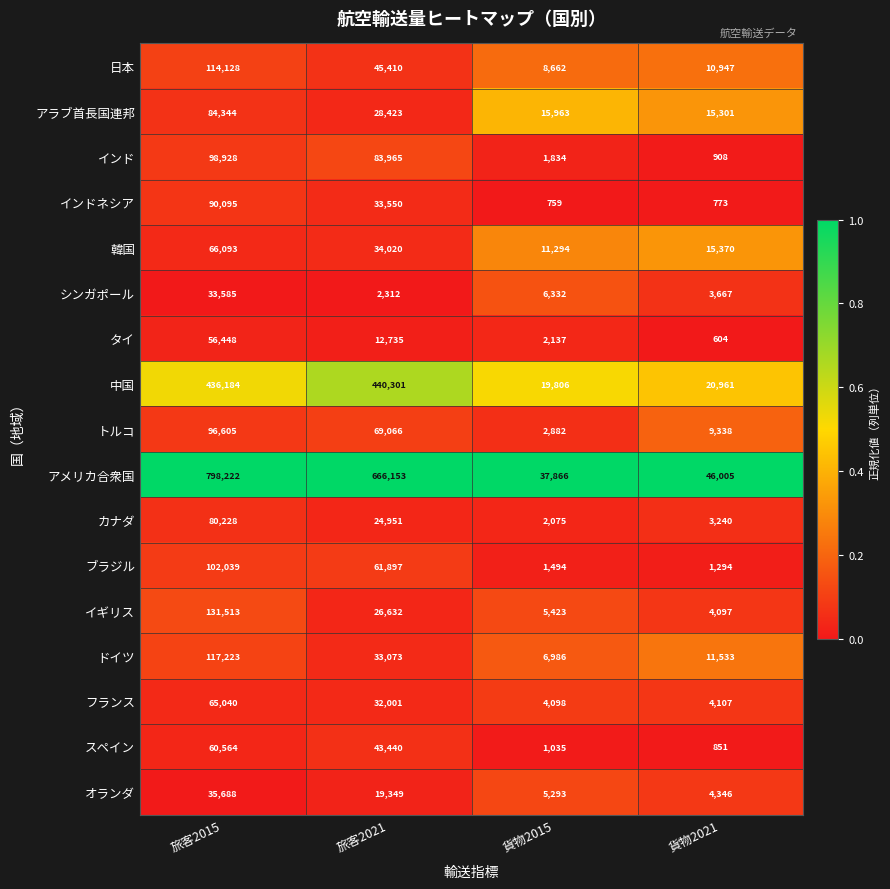

At which category is the sum across all series the highest?

旅客2015